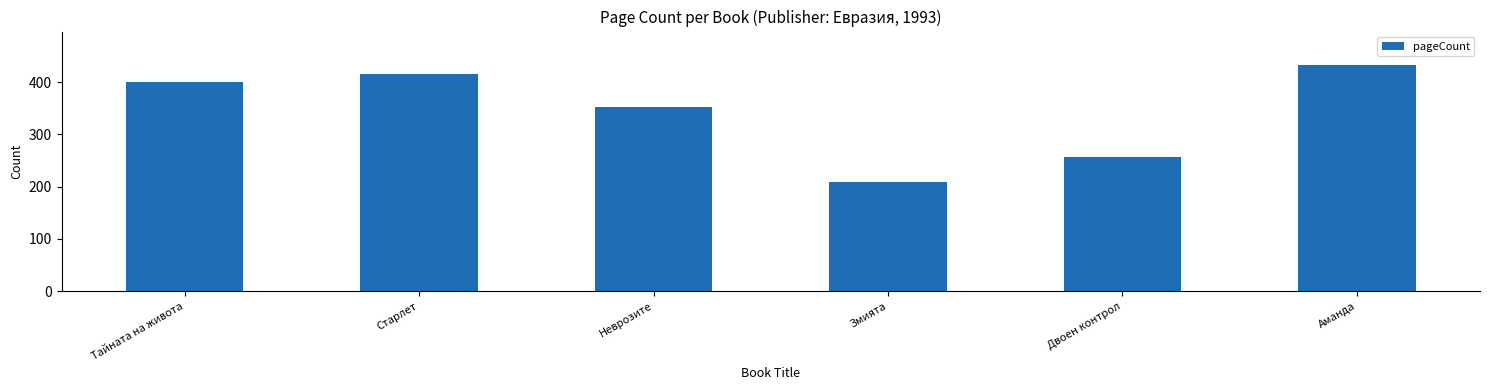

What is the approximate value at Двоен контрол?

256